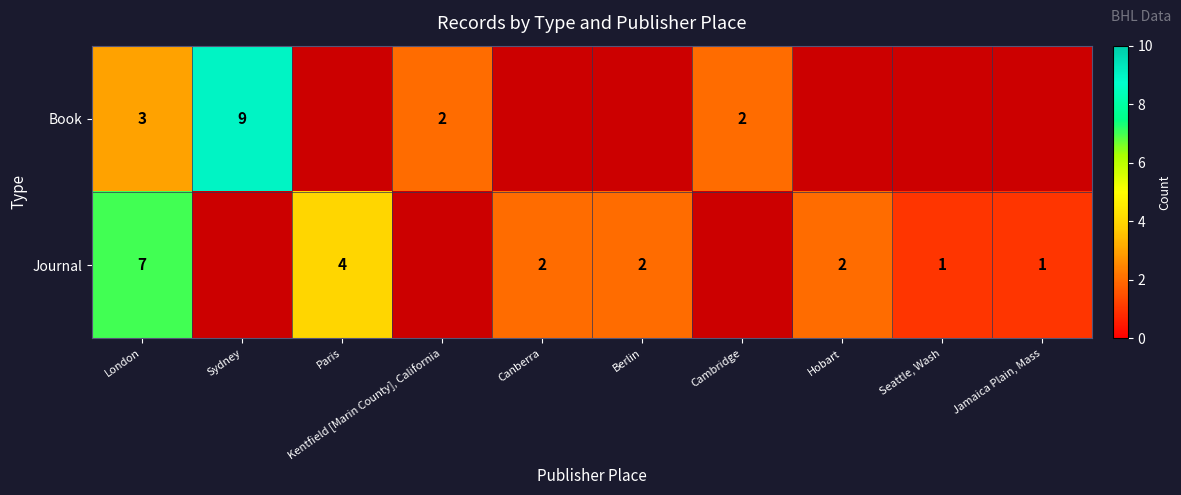

Which series has the largest range (max minus min)?

row_0